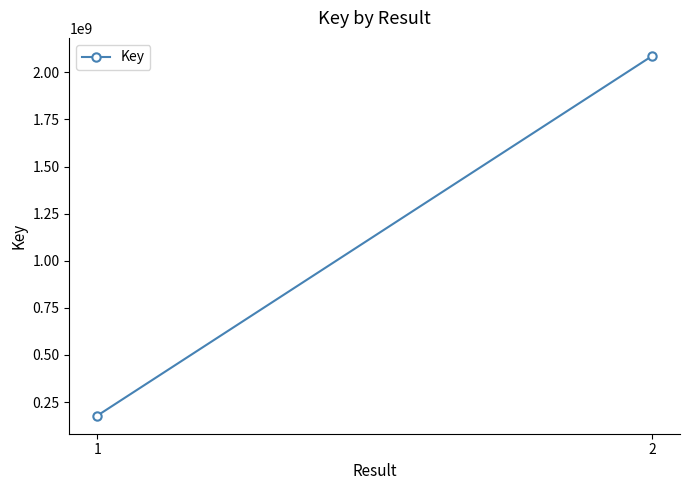

True or false: the data shows 44335909 at 1.

False